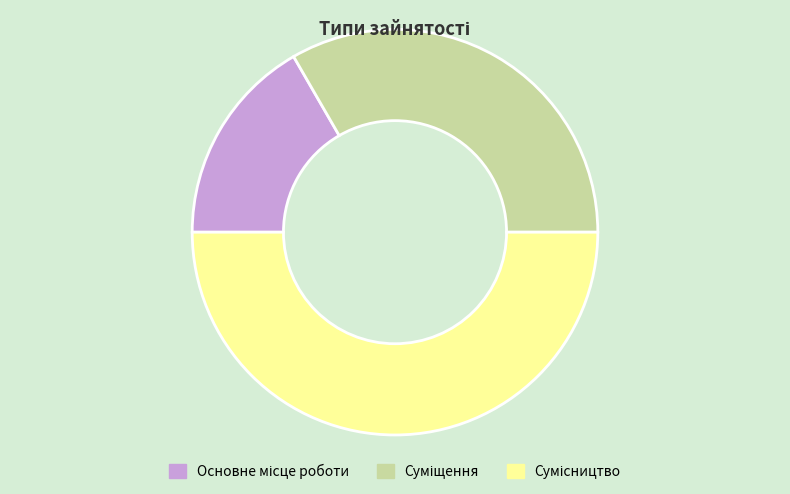

To the nearest percent, what is the combined percentage of Суміщення and Сумісництво?

83%